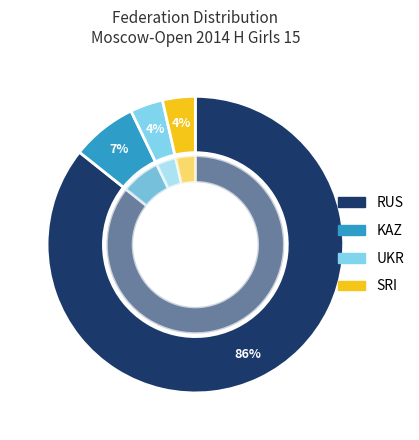

What is the largest slice in the pie chart?

RUS